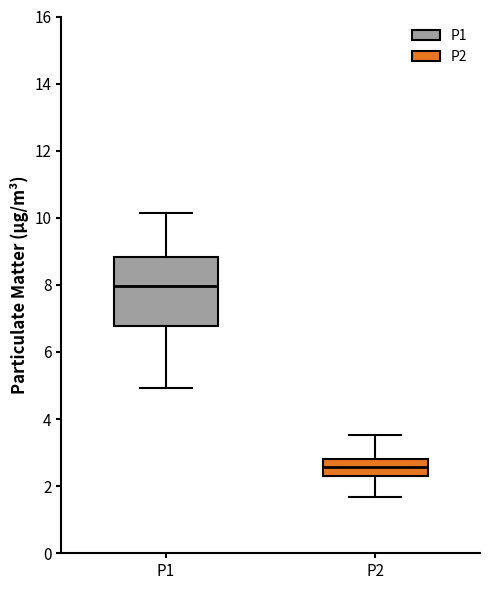

Reading left to right, read every box against the y-axis: the position of its median line, the range the box covers, and the ends of its whiskers. The values are not printed on the chart, so give them approximately, as read against the axis.

P1: median 8.0, box 6.8 to 8.8, whiskers 5.0 to 10.2
P2: median 2.6, box 2.2 to 2.8, whiskers 1.6 to 3.6